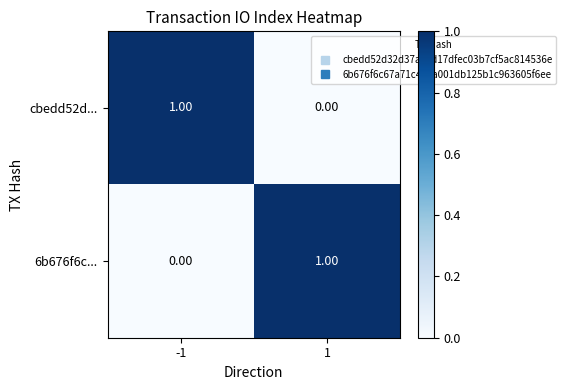

Is the value of 6b676f6c... at -1 greater than the value of cbedd52d... at -1?

No